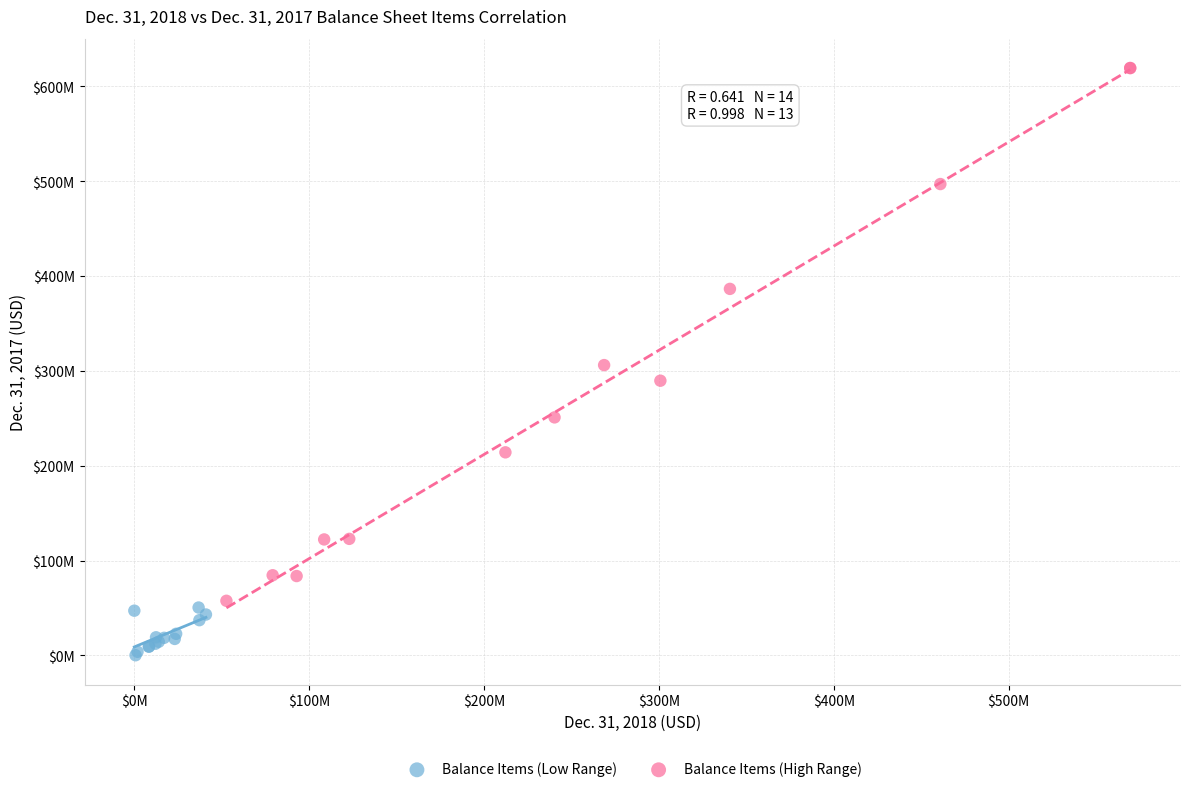

What are all the series names shown in the legend?

Balance Items (Low Range), Balance Items (High Range)